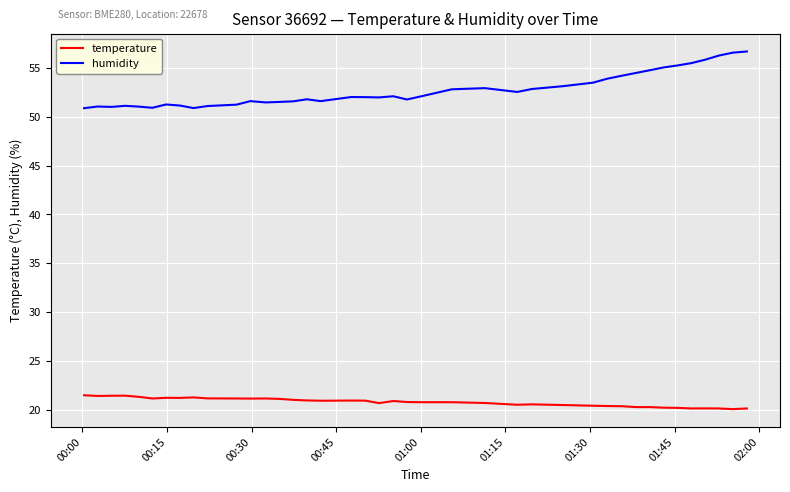

True or false: humidity and temperature cross at least once.

False